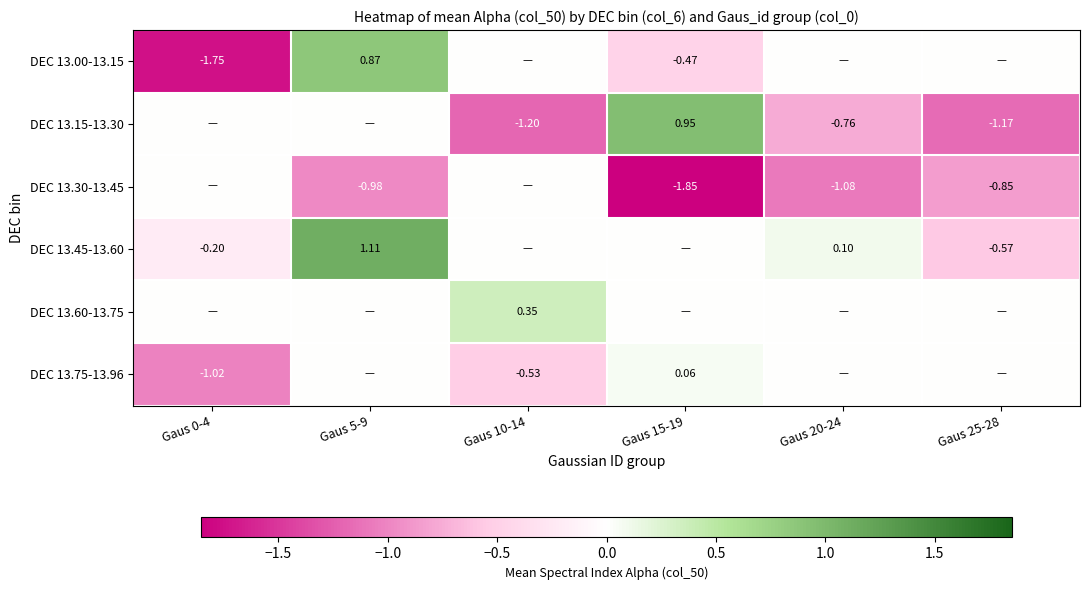

Count the number of data series in this chart.

6